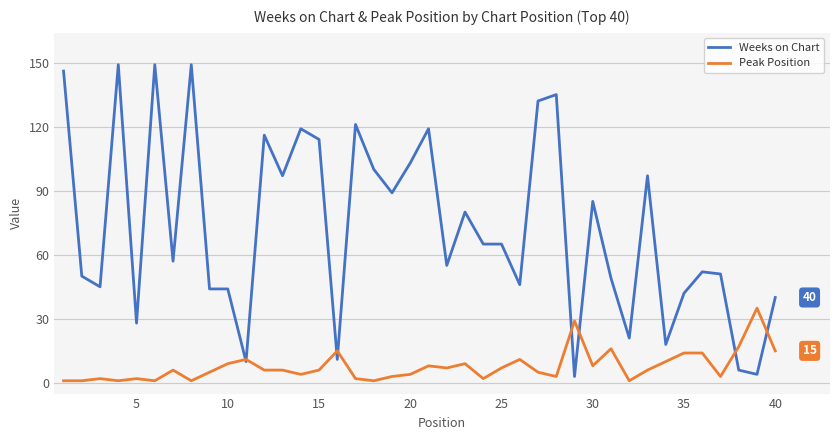

True or false: Peak Position and Weeks on Chart intersect in this chart.

True